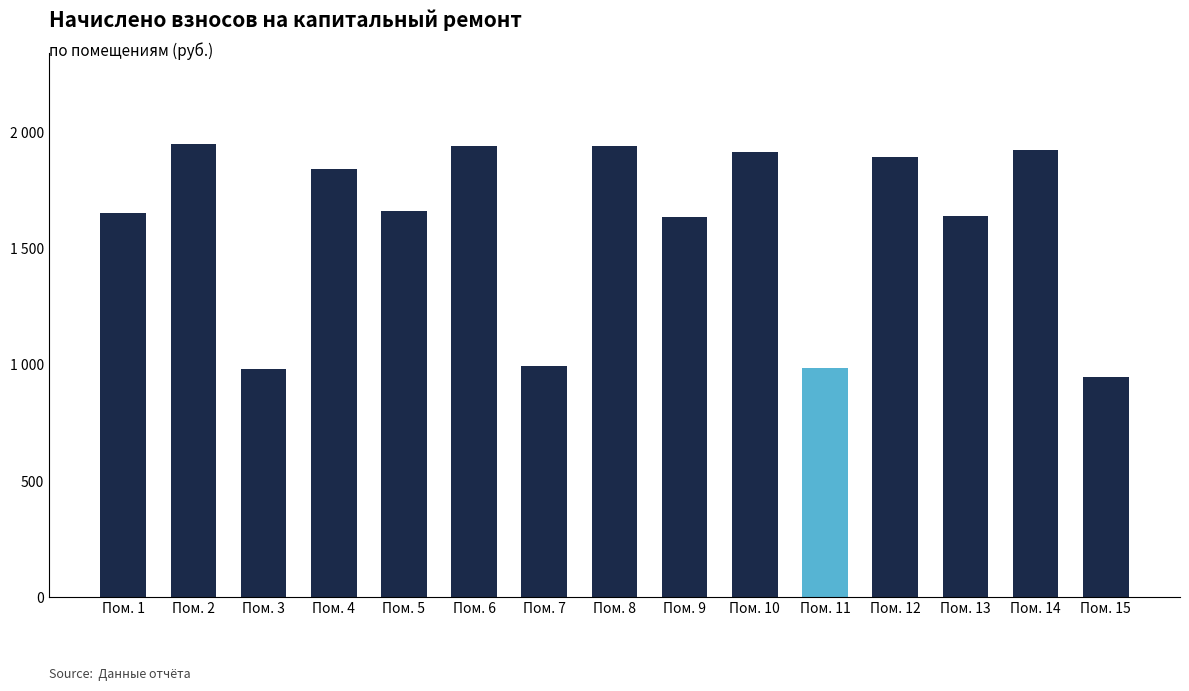

True or false: the data shows 1660.0 at Пом. 5.

True